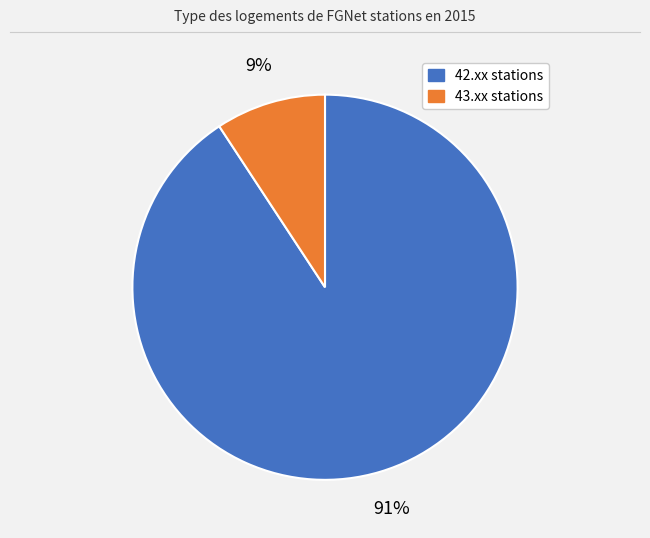

Is there any slice that represents more than half of the pie?

Yes